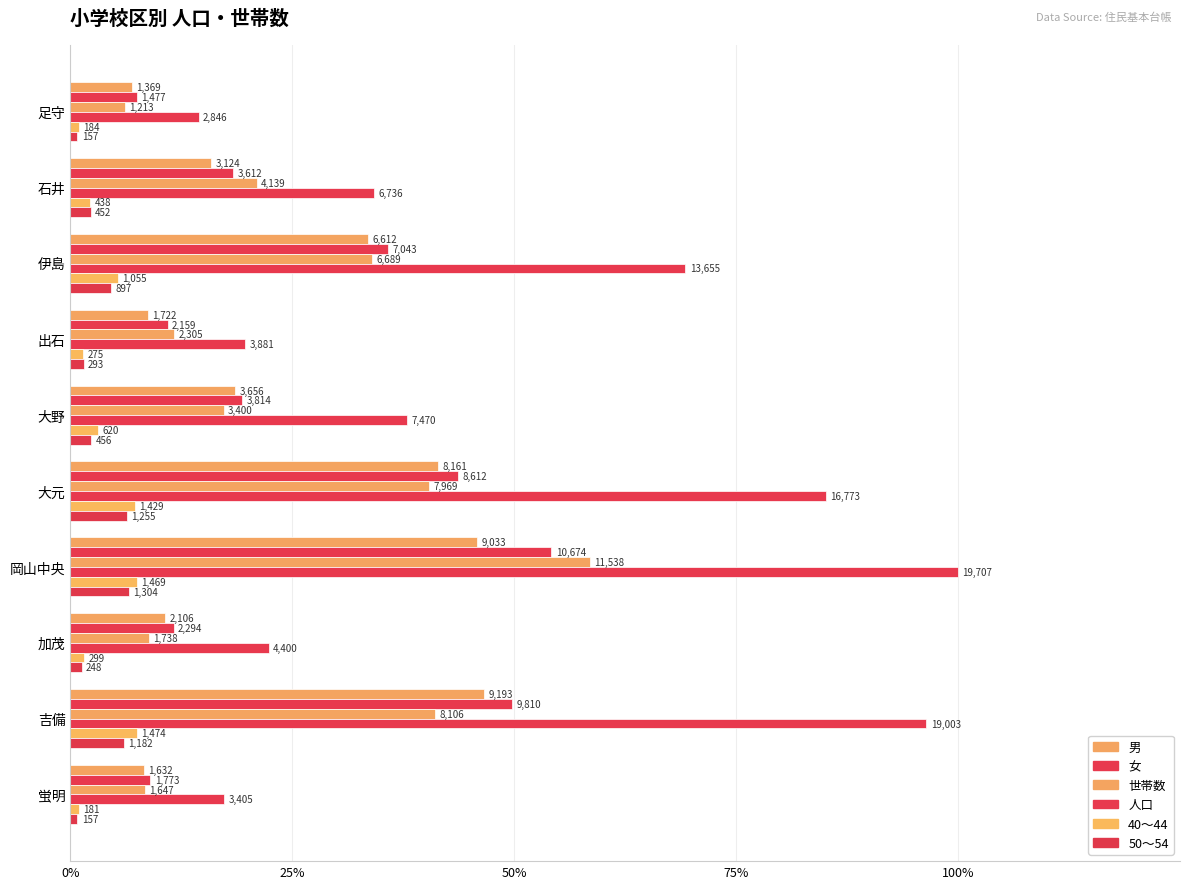

What are all the series names shown in the legend?

男, 女, 世帯数, 人口, 40～44, 50～54